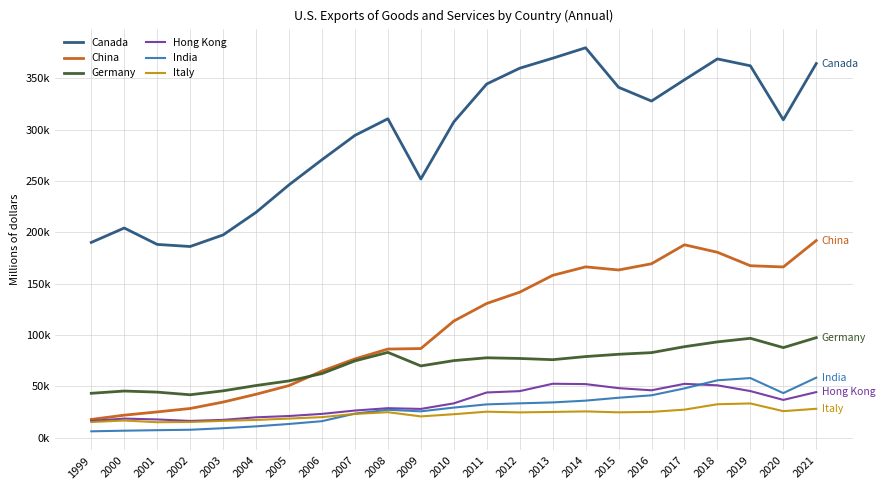

True or false: Germany and Hong Kong cross at least once.

False